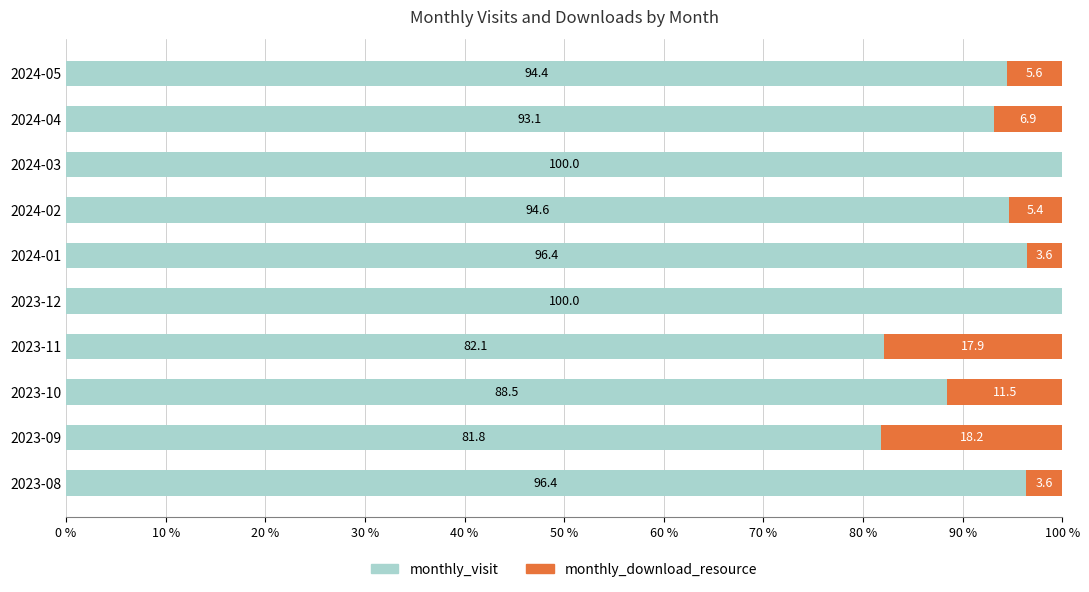

What is the total value across all series at 2024-02?

100.0